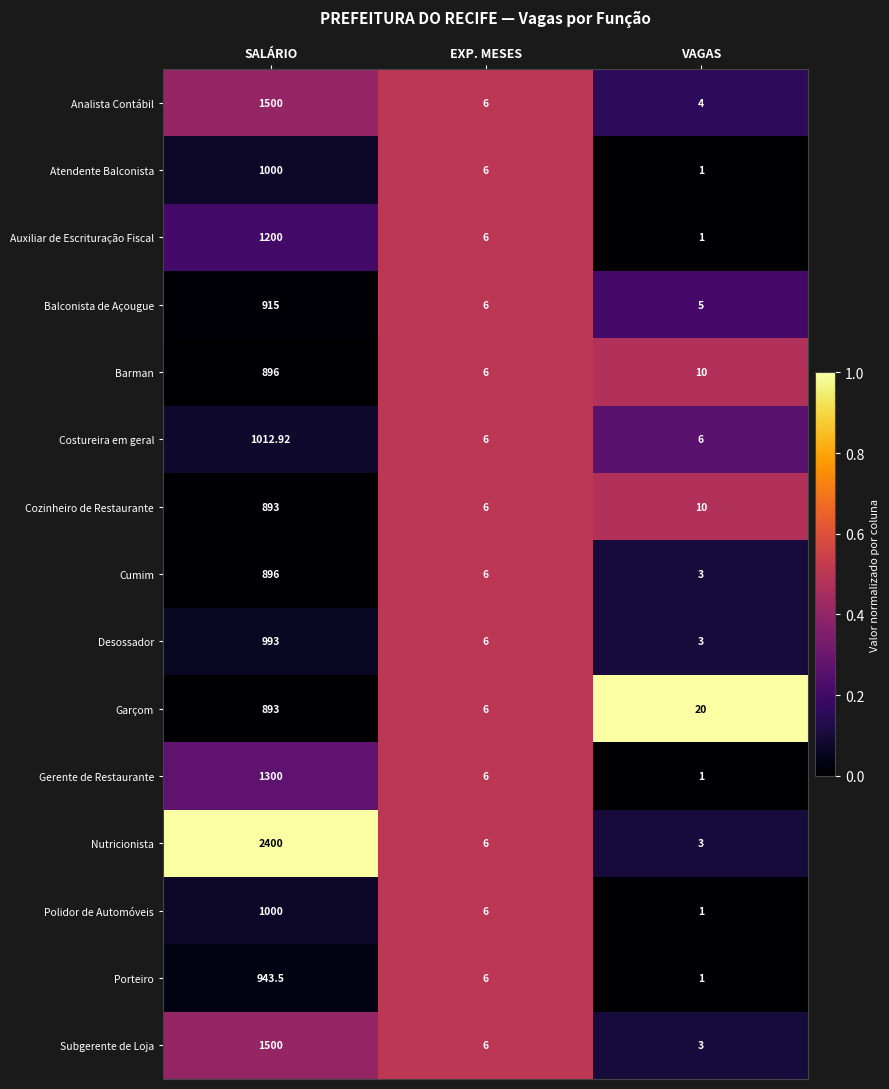

Where does the Atendente Balconista series first go above 6?

SALÁRIO